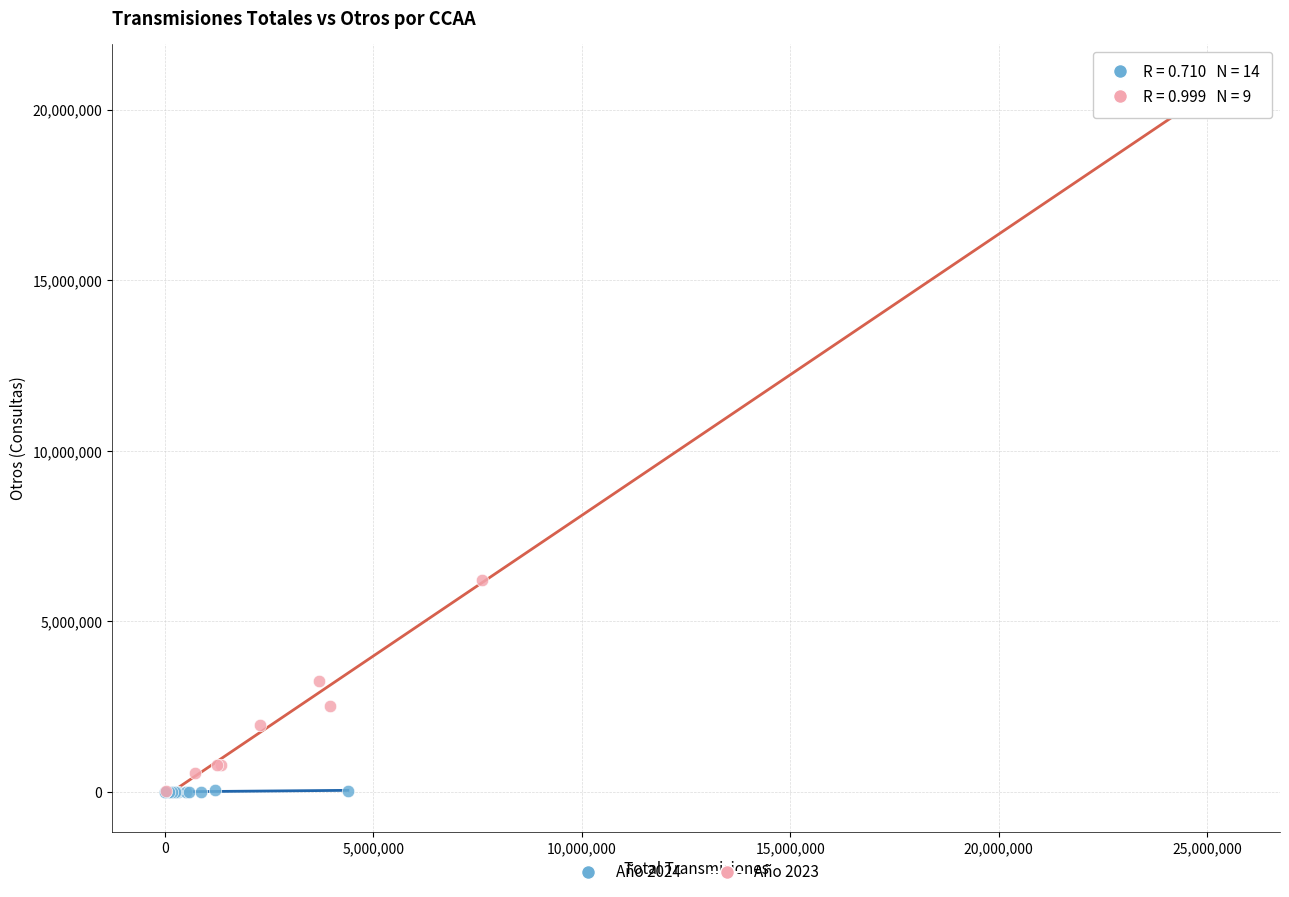

Which series contains the highest Y value?

Año 2023